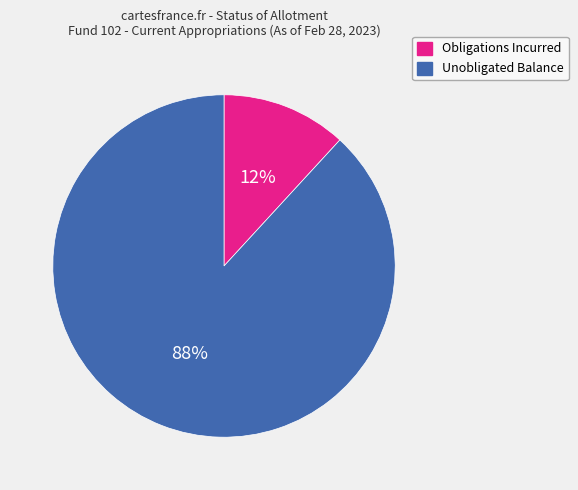

To the nearest percent, what is the combined percentage of Unobligated Balance and Obligations Incurred?

100%